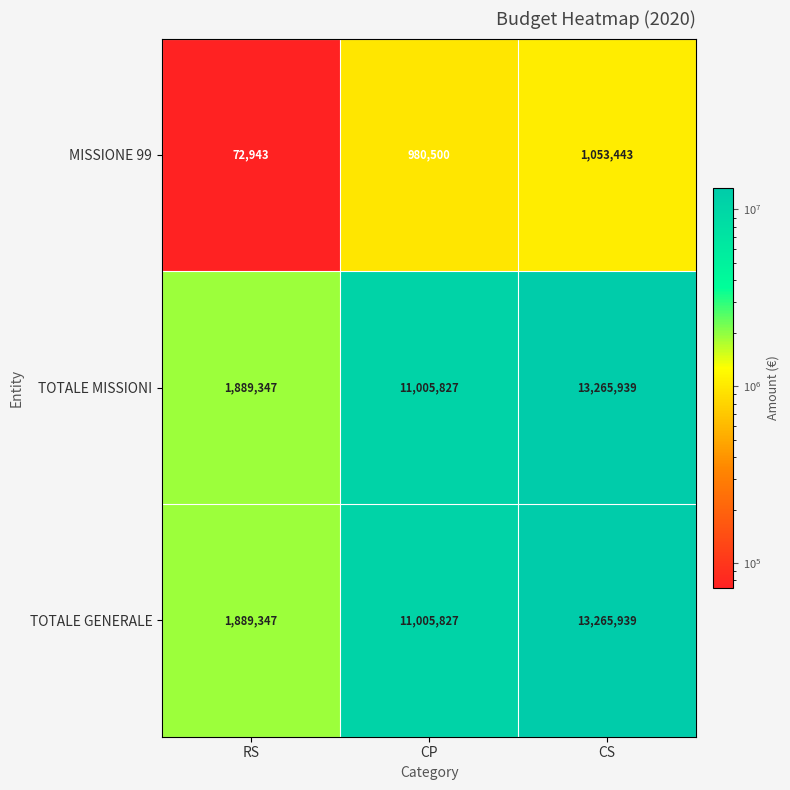

Which category has the lowest value across all series?

RS